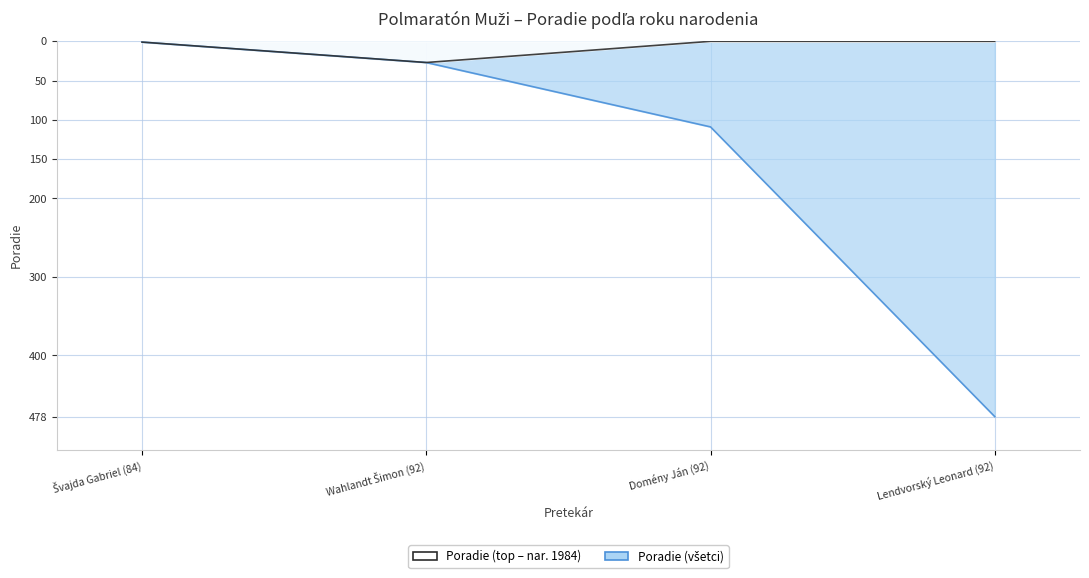

What is the change in value from Švajda Gabriel (84) to Wahlandt Šimon (92)?

+26